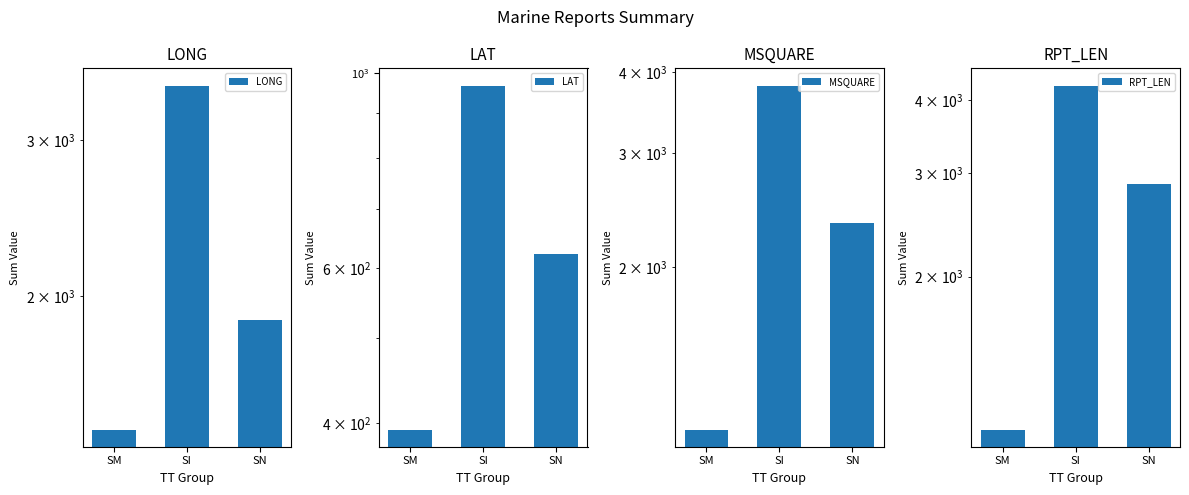

Which series has the largest total across all categories?

RPT_LEN